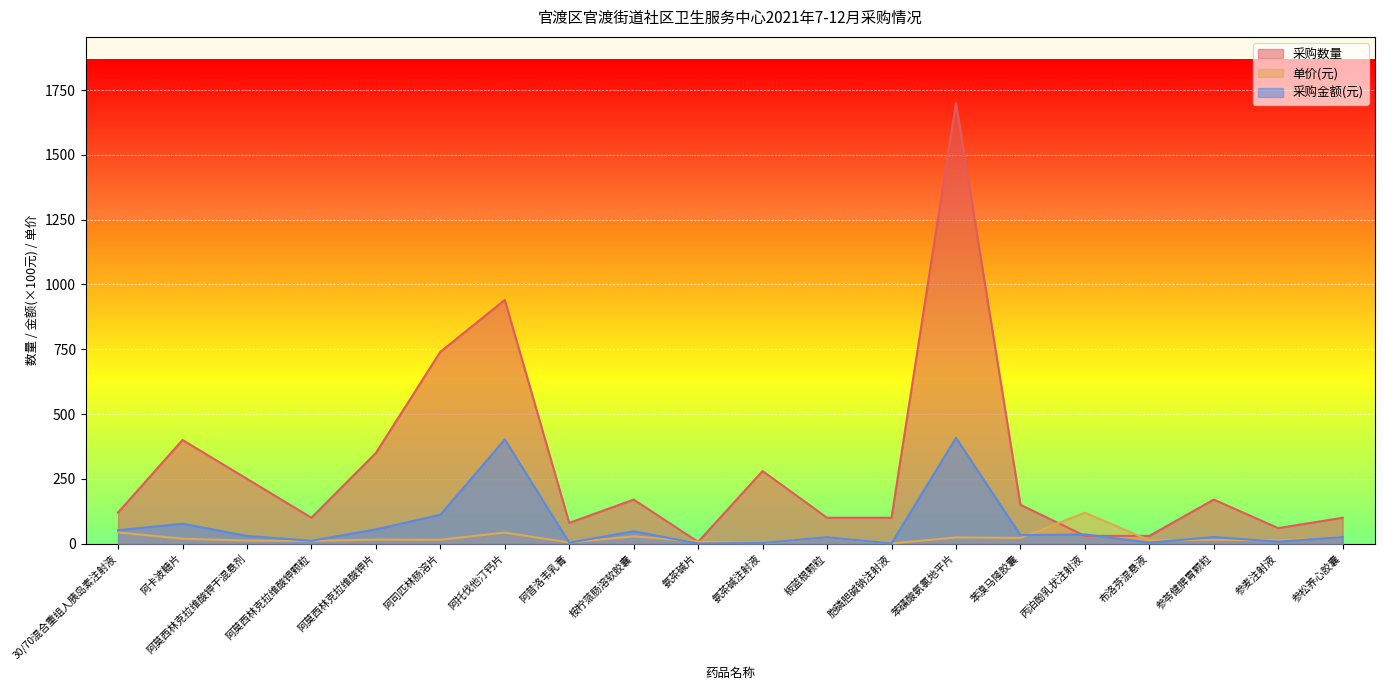

Between which two adjacent categories do 采购金额(元) and 单价(元) first intersect?

阿托伐他汀钙片 and 阿昔洛韦乳膏